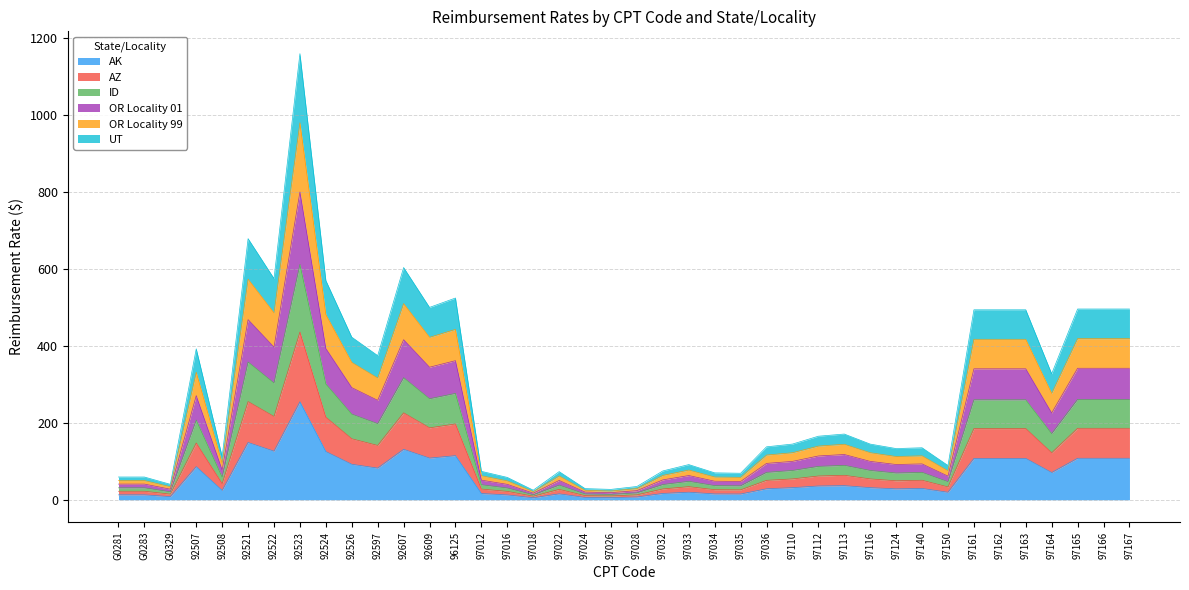

In OR Locality 99, how many points are lower than both neighbors (excluding endpoints)?

11